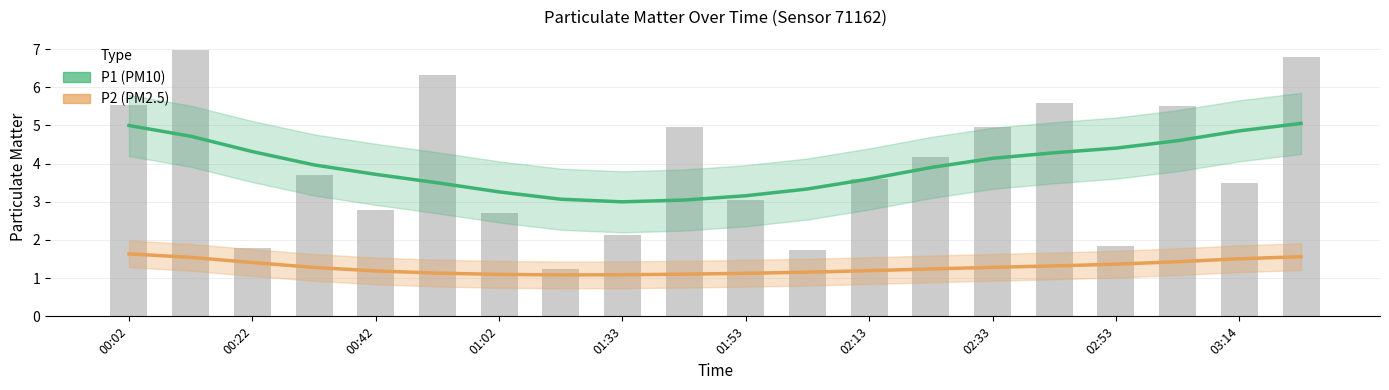

Does the chart contain stacked bars?

No